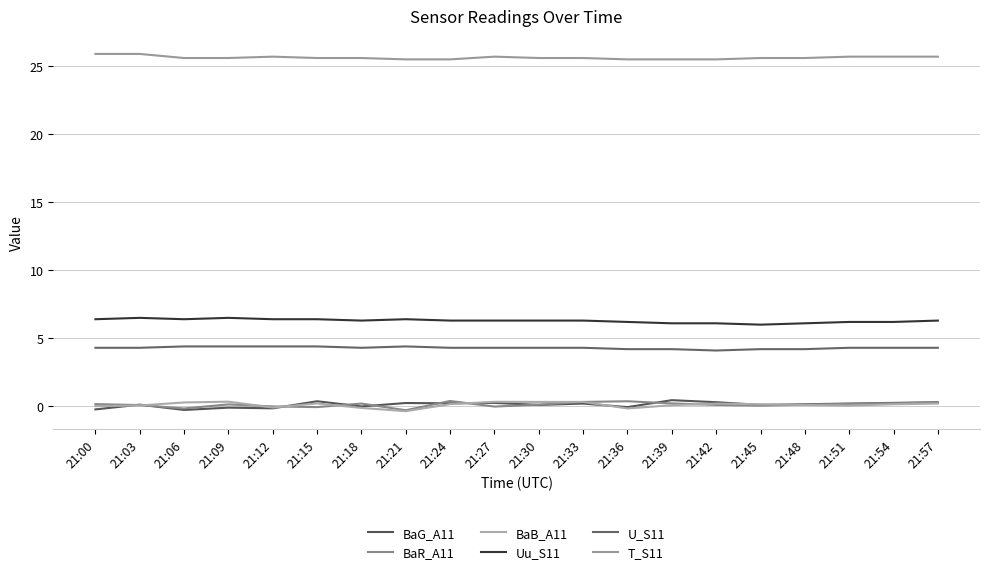

True or false: Uu_S11 and U_S11 intersect in this chart.

False